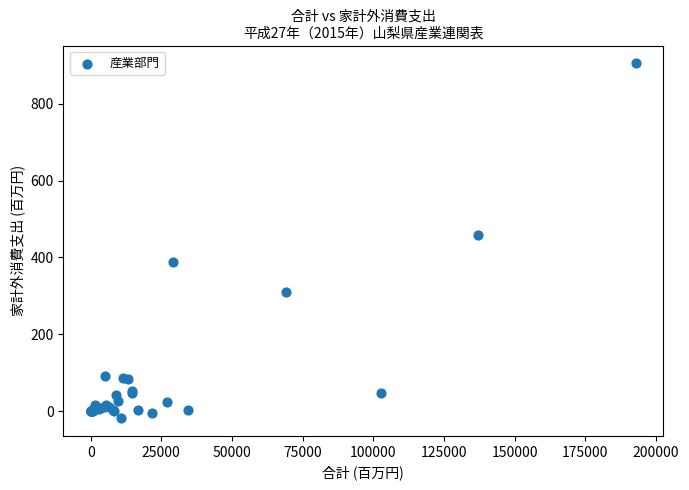

What Y value in the scatter plot is closest to 443?

458.7